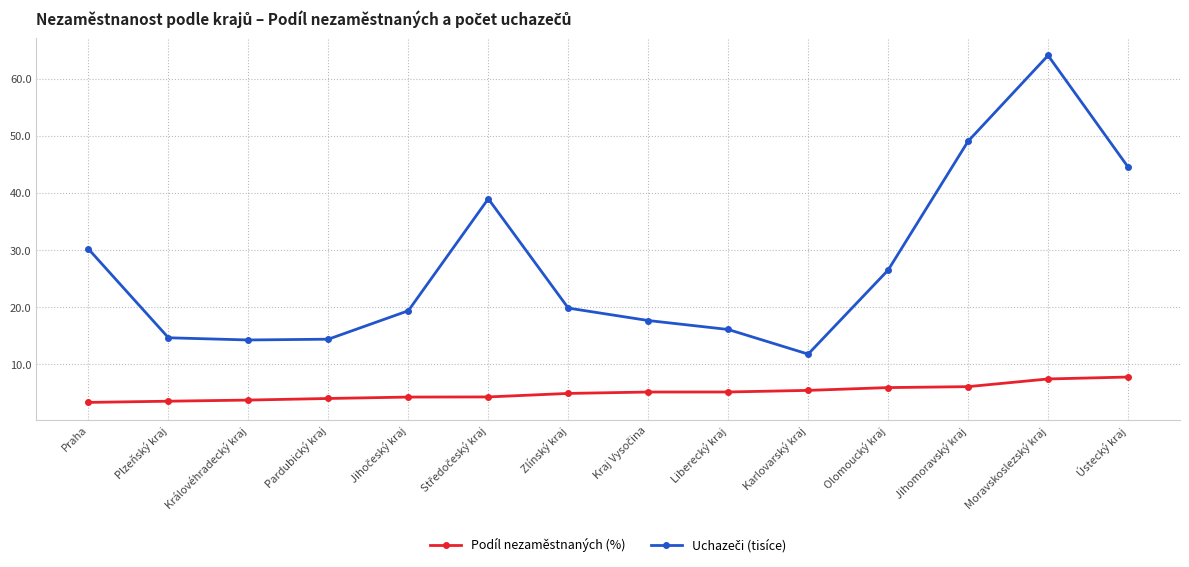

What is the approximate value of Podíl nezaměstnaných (%) at Zlínský kraj?

4.9